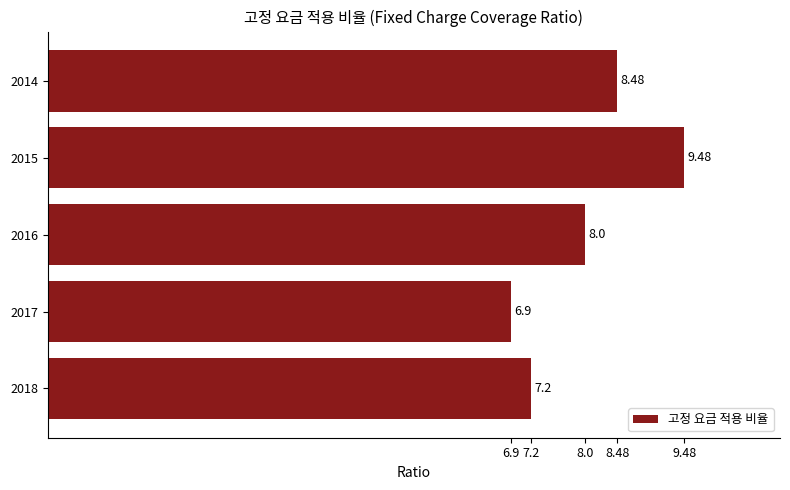

What is the difference between the maximum and minimum values?

2.6